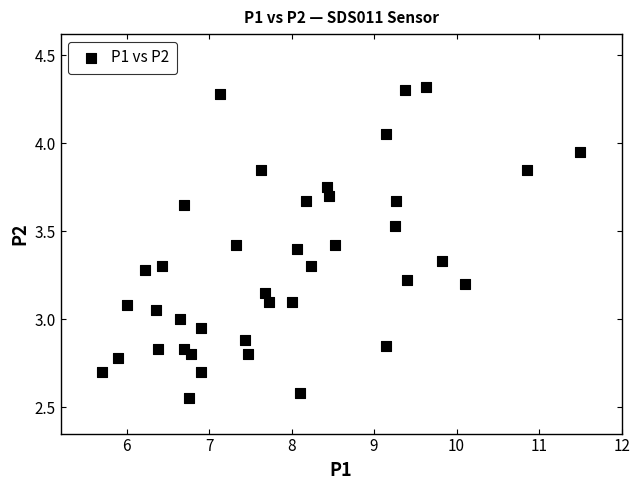

What is the range of Y values (max minus min)?

1.8